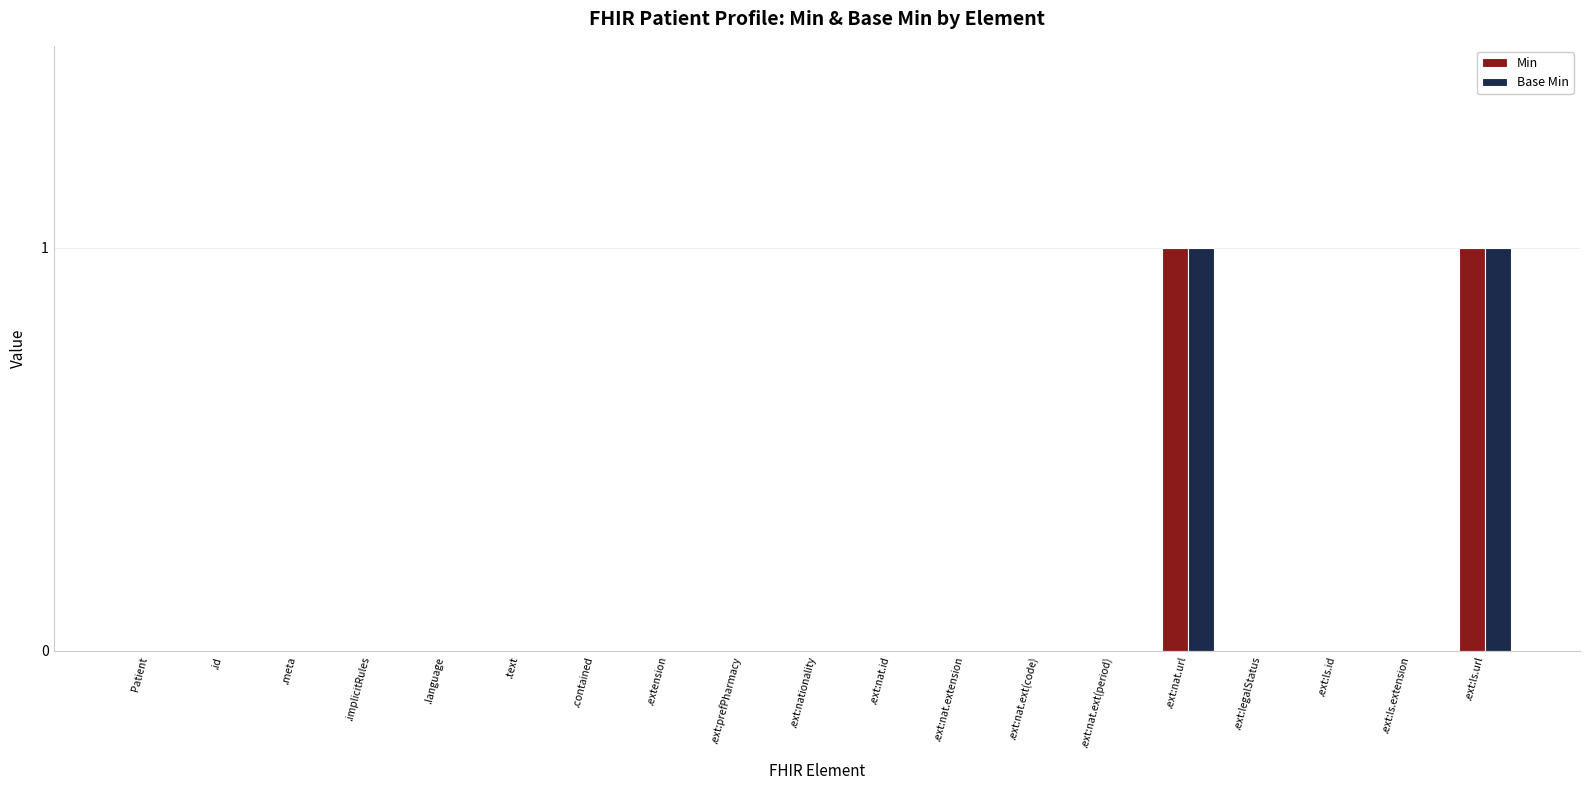

The value of Min at .ext:nationality is 1. True or false?

False